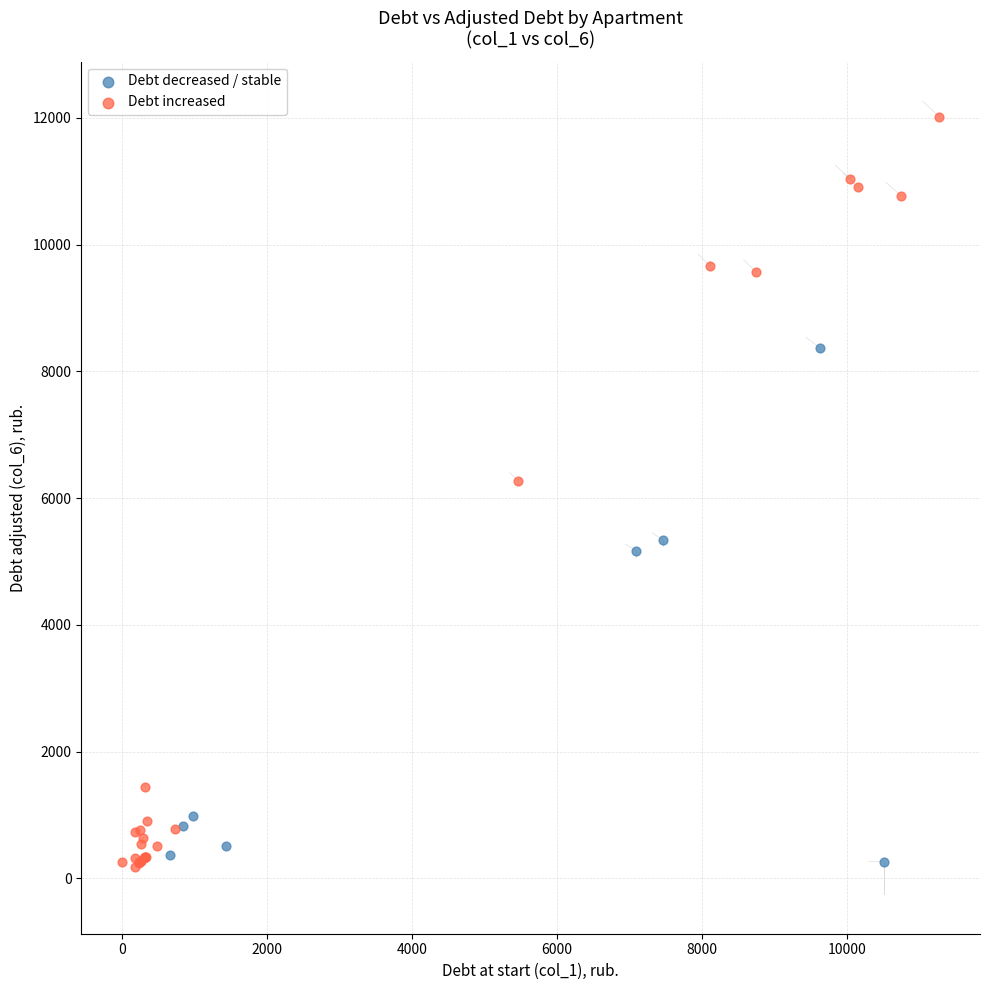

Which series has the largest Y range (max minus min)?

Debt increased